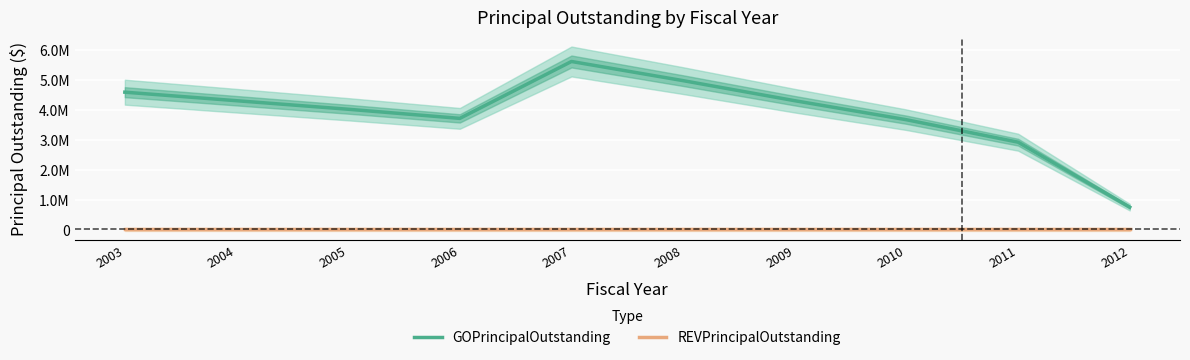

Which category has the lowest value across all series?

2003